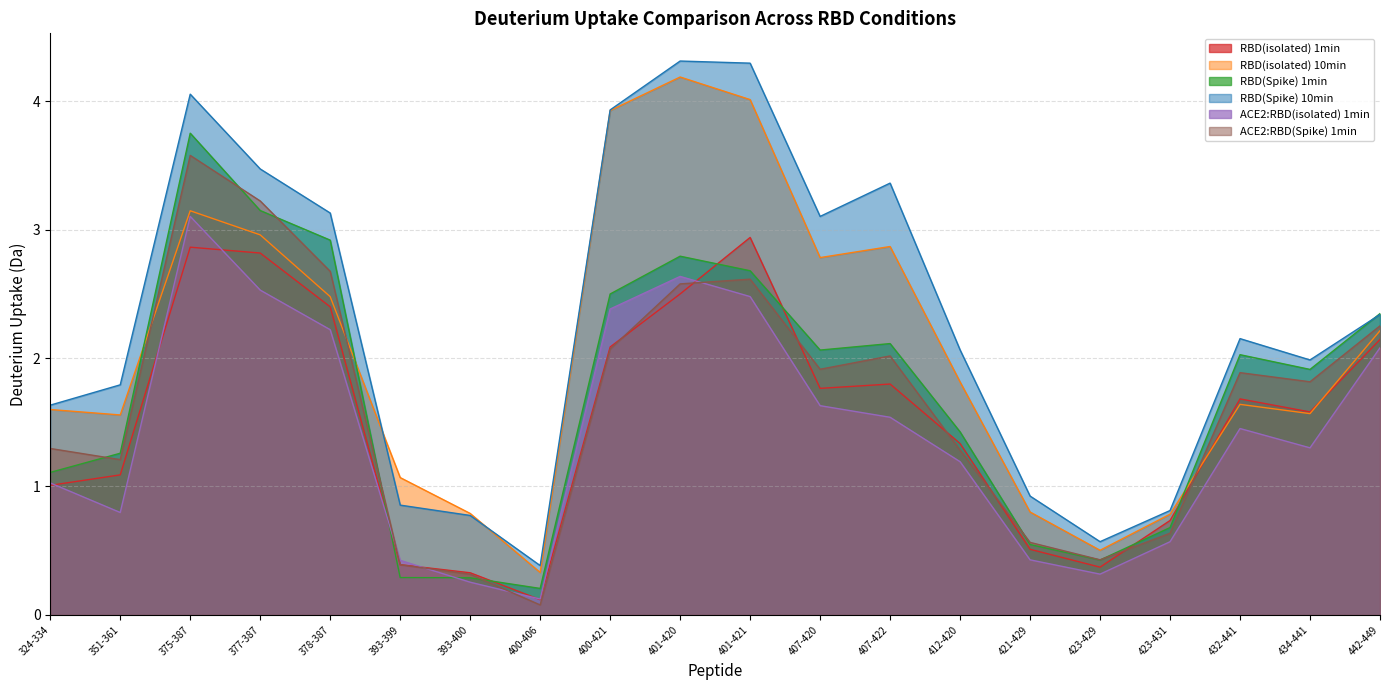

After their last crossing, which series has the higher values: RBD(isolated) 10min or RBD(isolated) 1min?

RBD(isolated) 10min